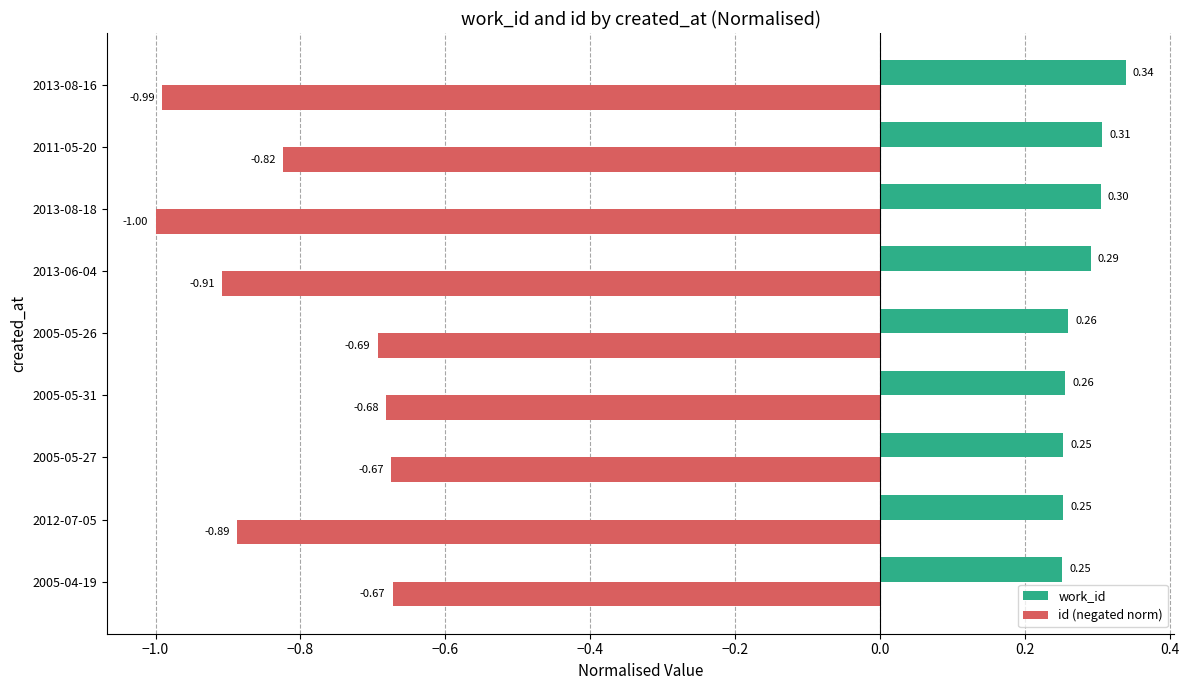

What is the difference between the maximum and second lowest values in the id (negated norm) series?

0.3